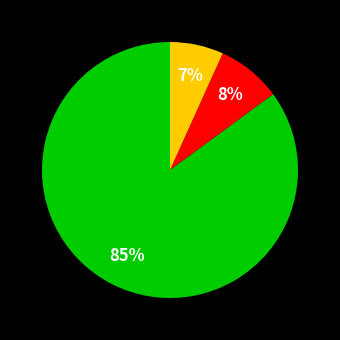

Does any single category account for the majority?

Yes